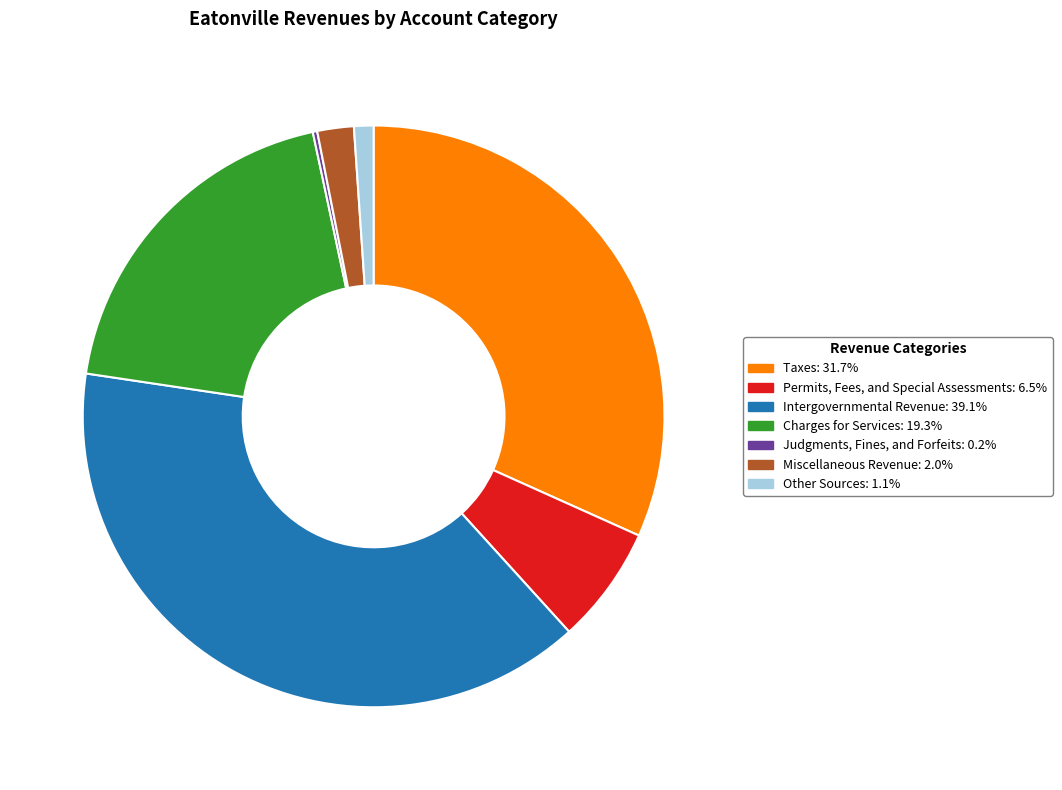

Which slice is the largest?

Intergovernmental Revenue